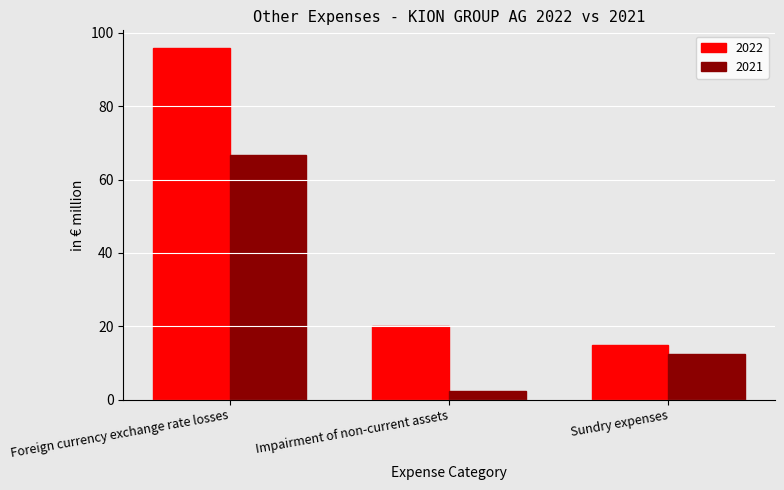

At which category is the sum across all series the highest?

Foreign currency exchange rate losses